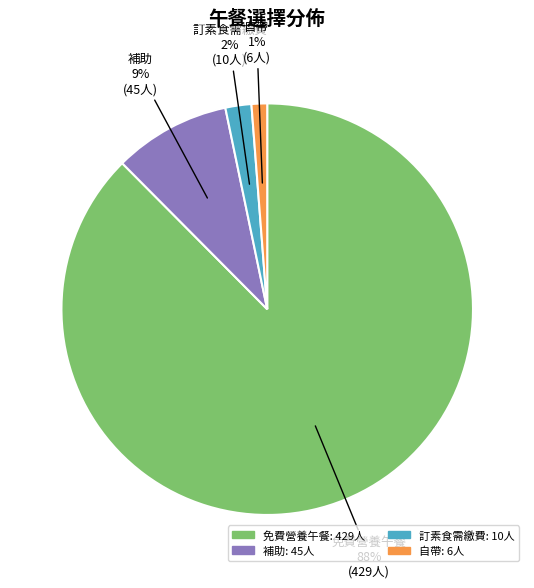

Is it true that 免費營養午餐 is 88% of the pie?

True